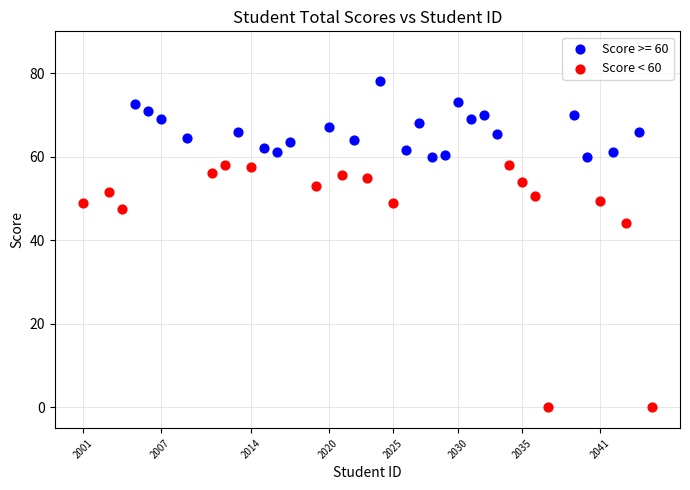

Which series has the widest spread of Y values?

Score < 60